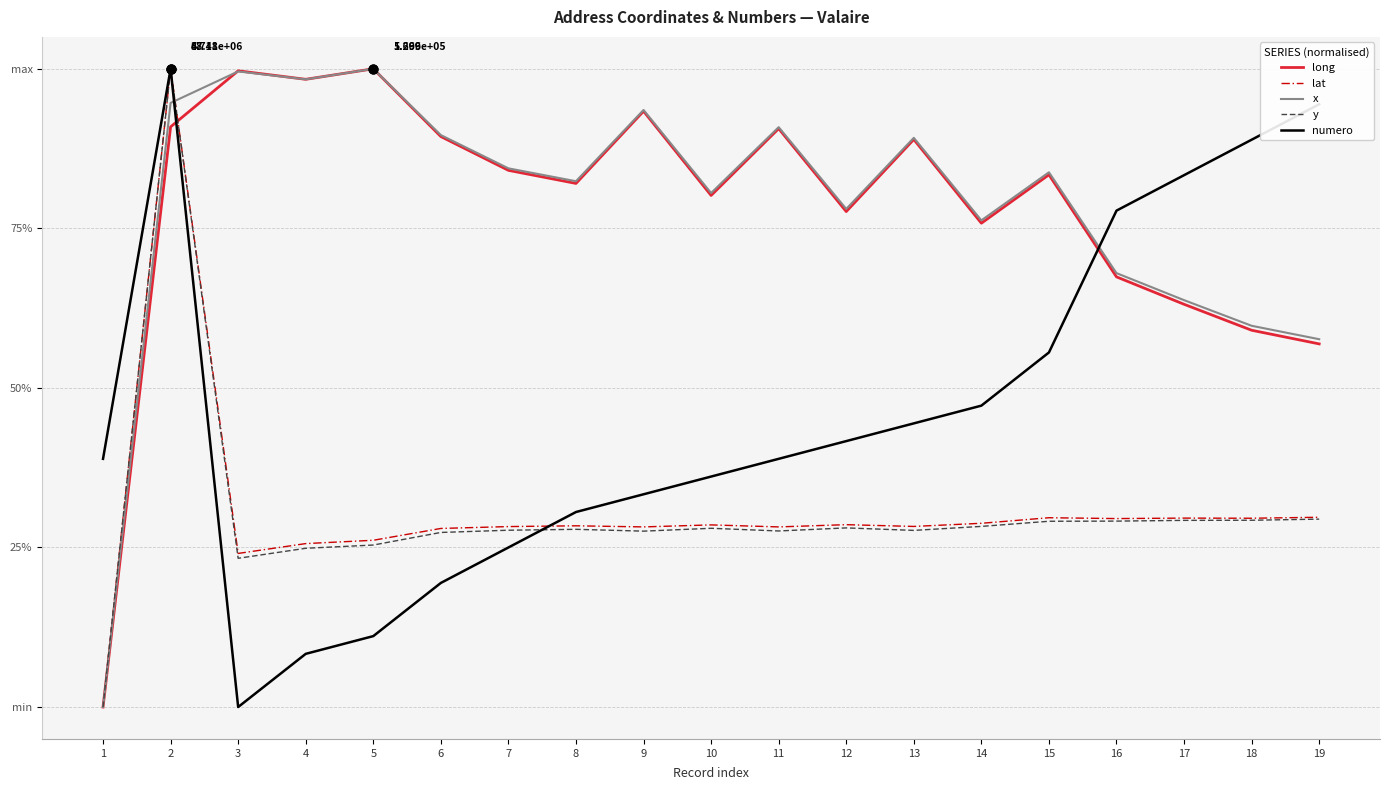

What are all the series names shown in the legend?

long, lat, x, y, numero